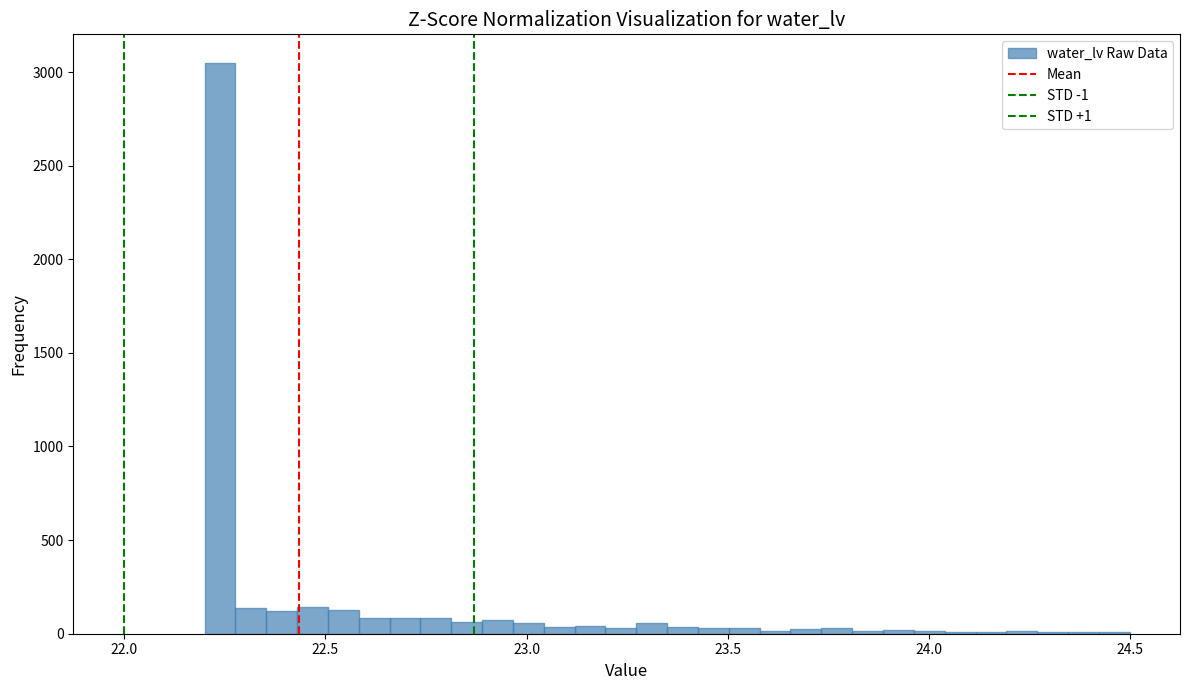

Around what value on the x-axis is the tallest bar? Give the approximate position of its centre, as read against the axis.

22.25